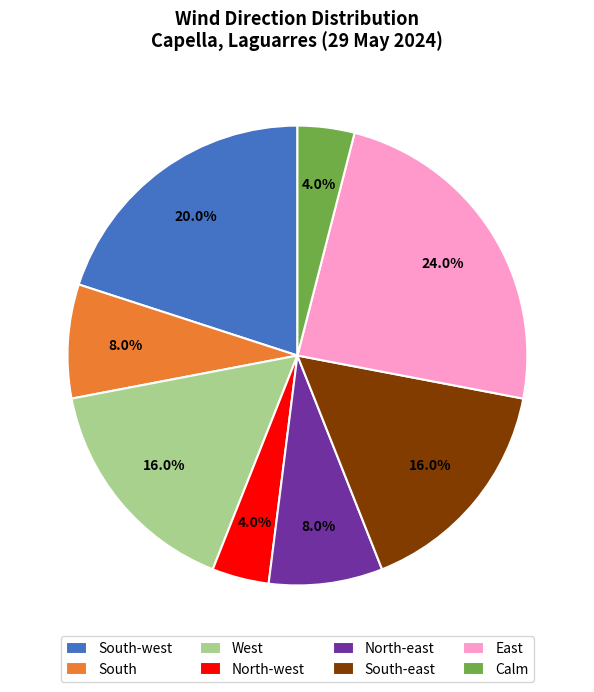

Does any single category account for the majority?

No